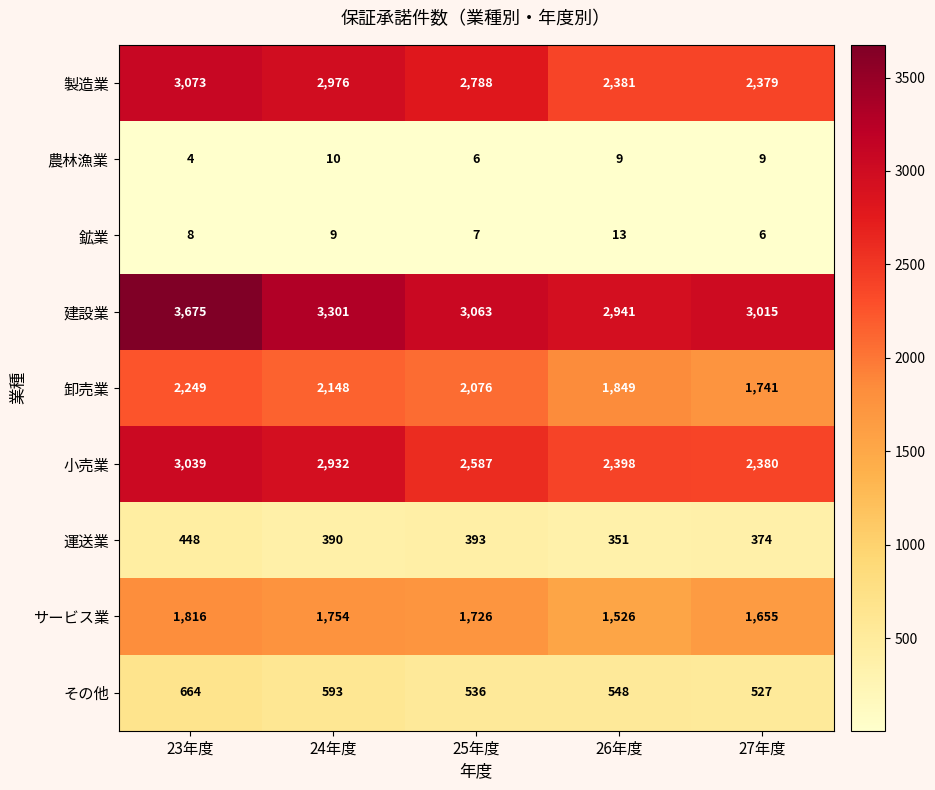

What is the difference between the highest and lowest values at 25年度?

3057